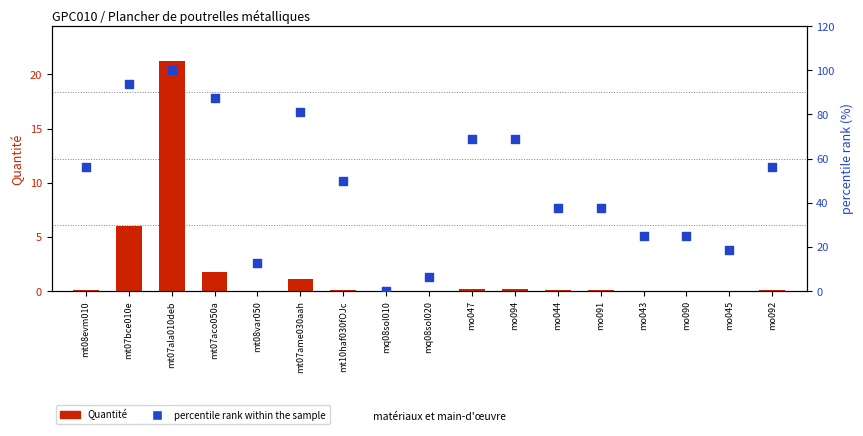

At which category is the sum across all series the highest?

mt07ala010deb